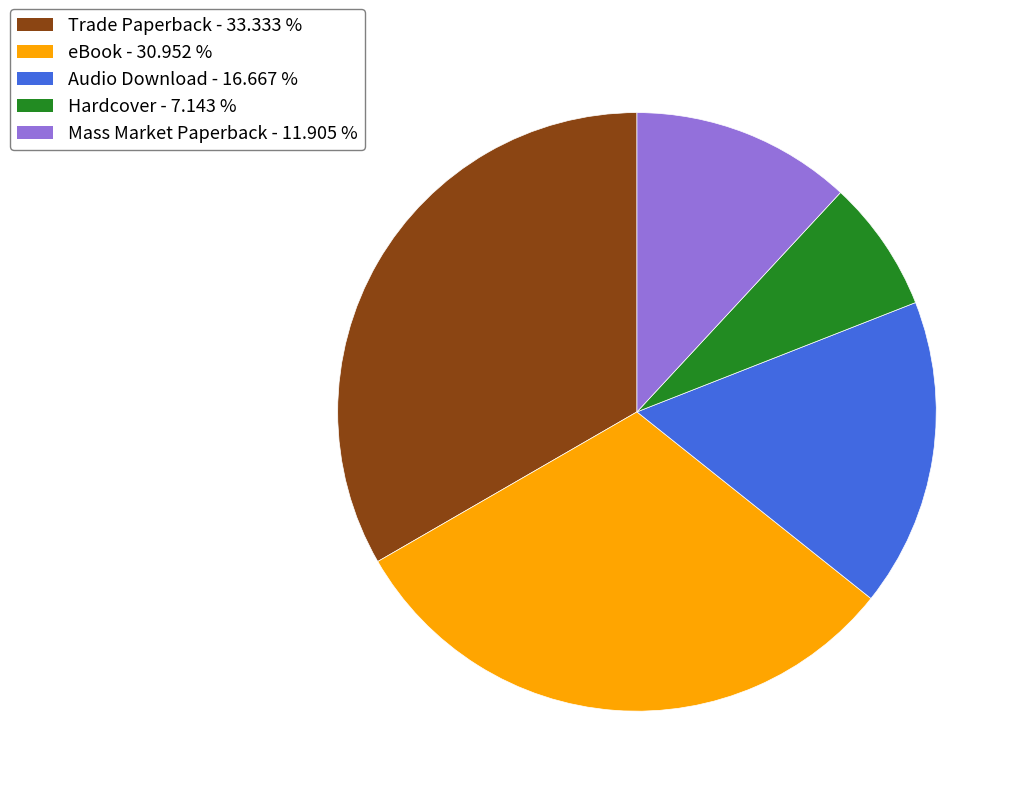

True or false: Hardcover accounts for 7% of the total.

True